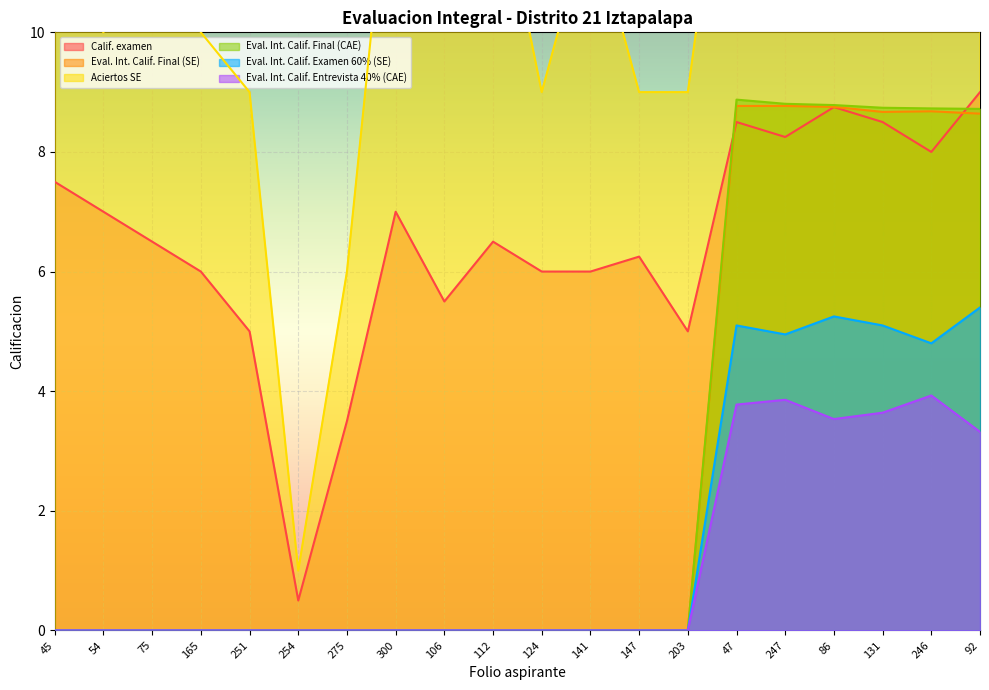

The value of Aciertos SE at 131 is 23.4. True or false?

False